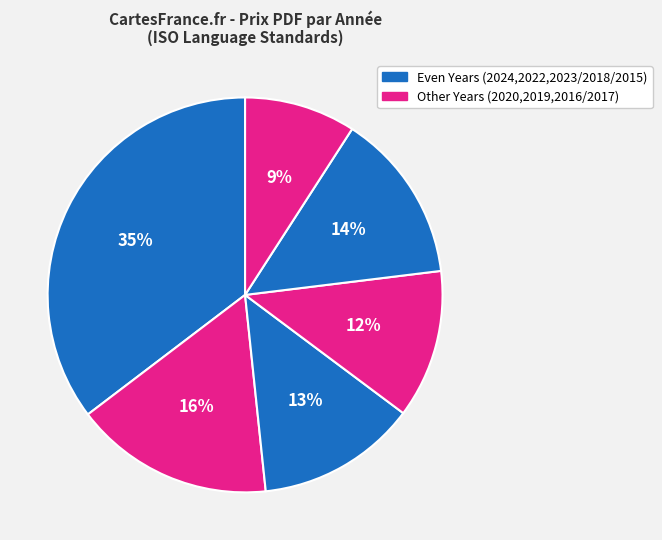

How many slices are in this pie chart?

6